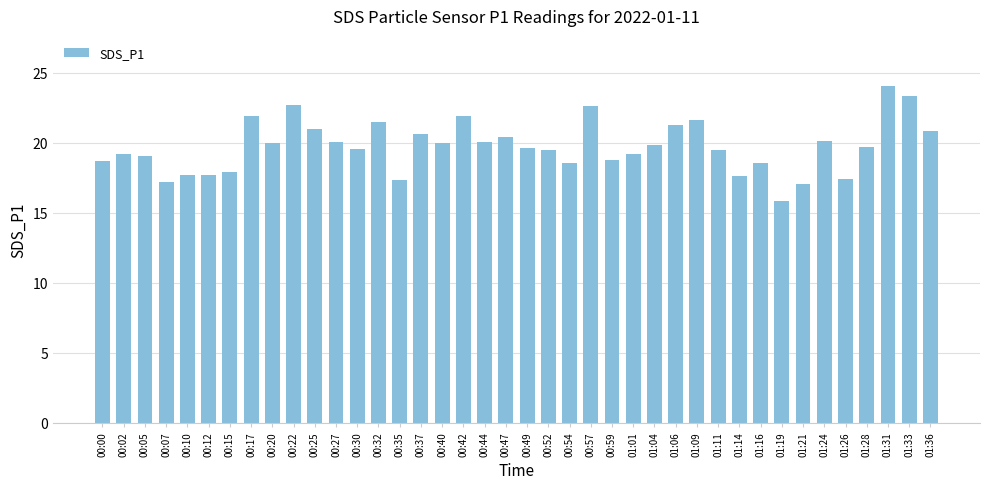

Which has a higher value, 00:54 or 00:49?

00:49